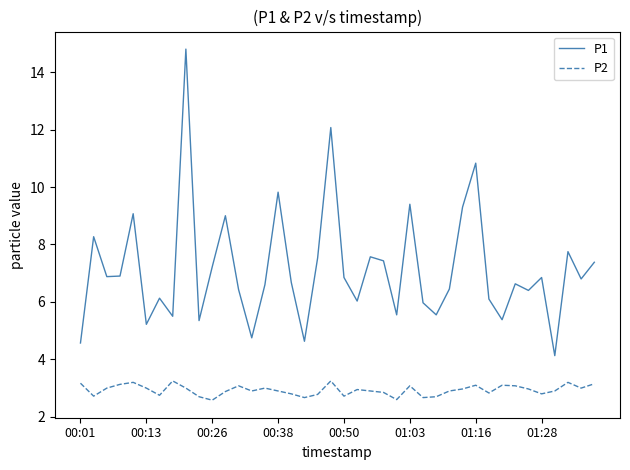

What is the average value of the P2 series?

2.9